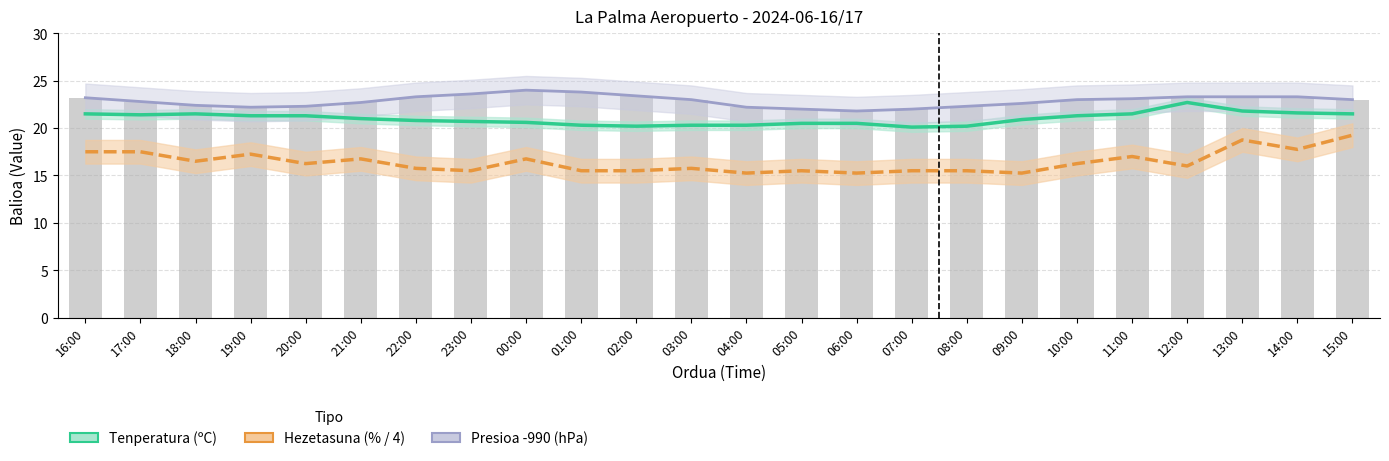

What is the approximate value of Presioa (hPa-990) at 03:00?

23.0